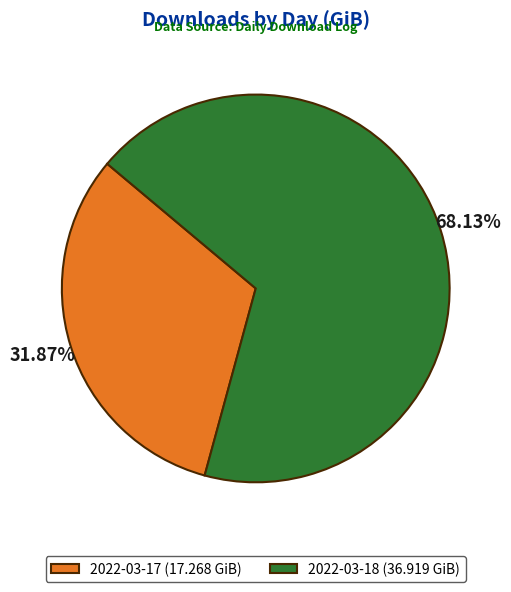

Does any single category account for the majority?

Yes